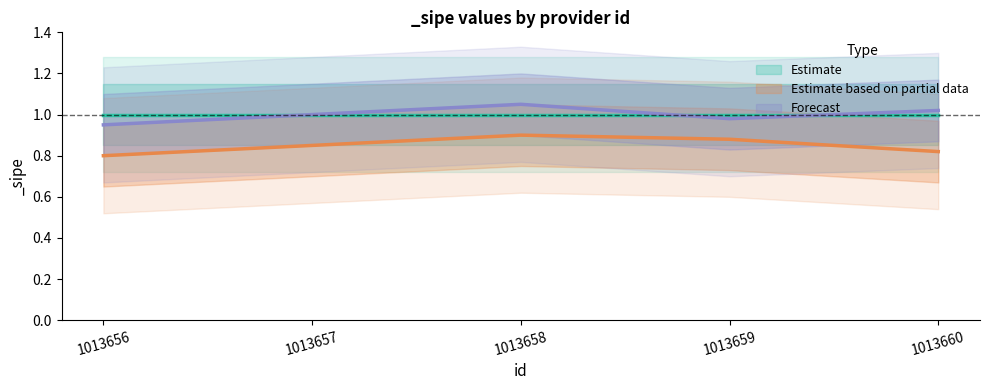

What is the difference between the second highest and second lowest values in the Estimate based on partial data series?

0.1